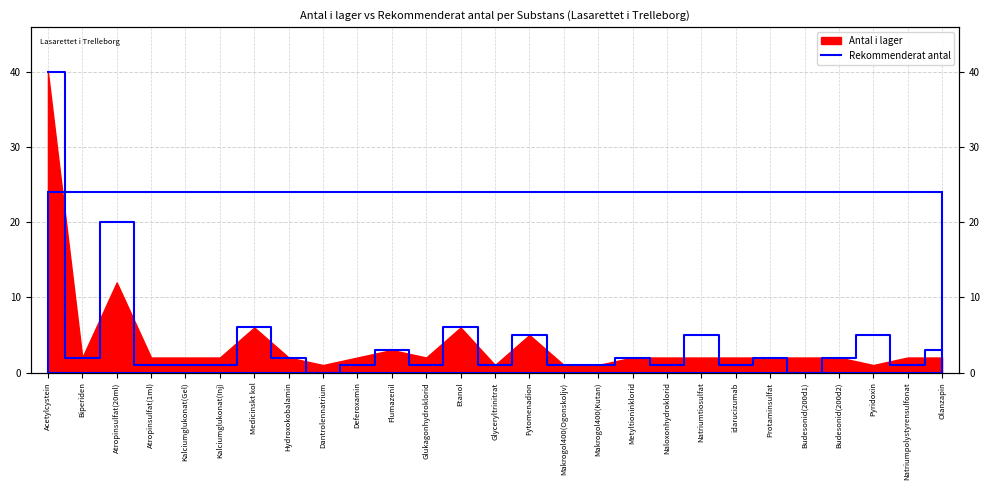

What is the average value?

4